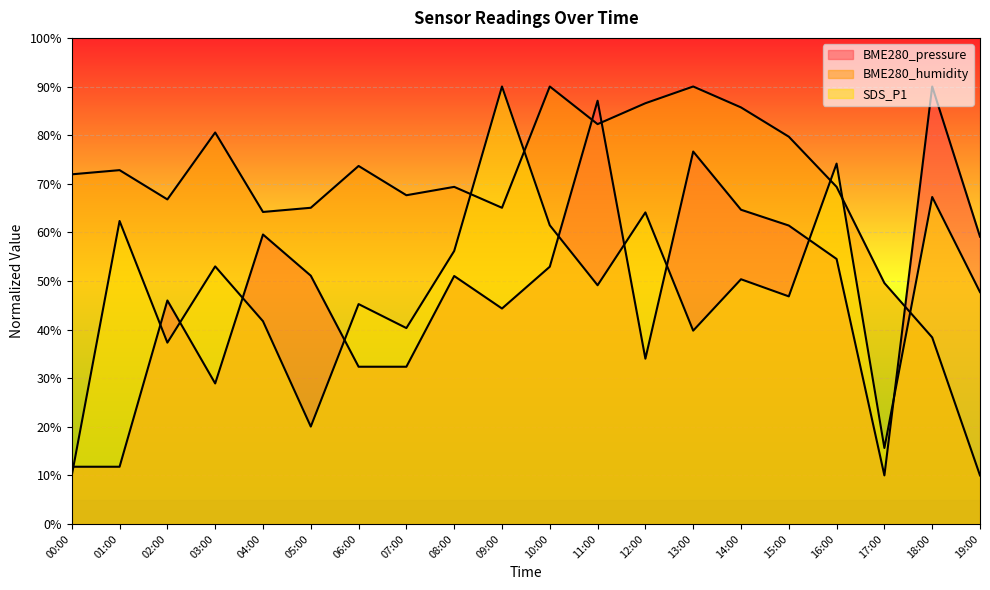

What is the difference between the highest and lowest values at 10:00?

37.1